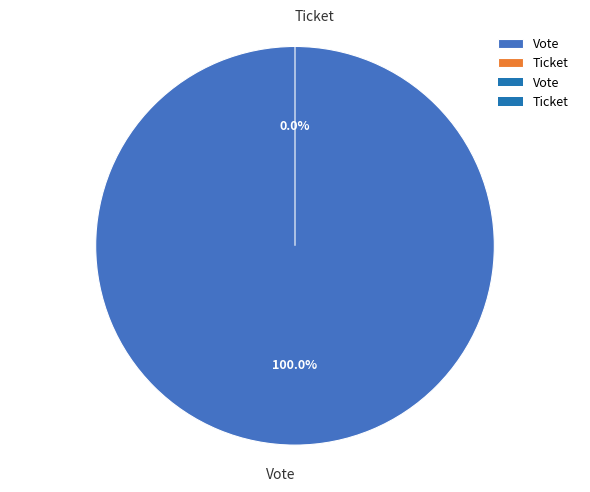

Is the sum of Ticket and Vote greater than half?

Yes